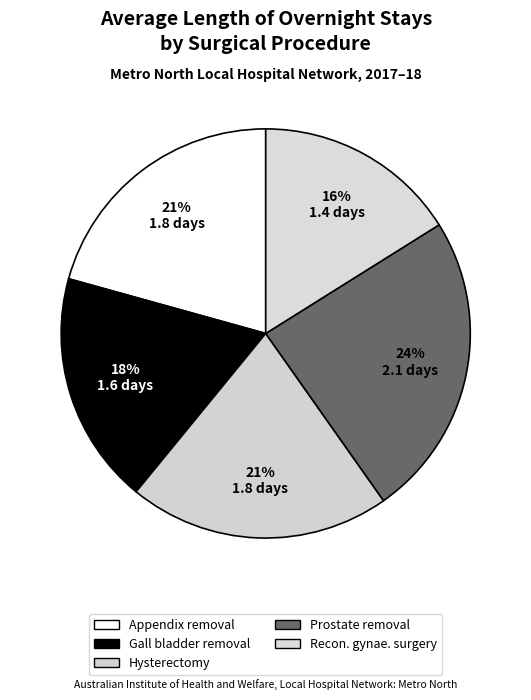

Count the number of slices in the pie.

5